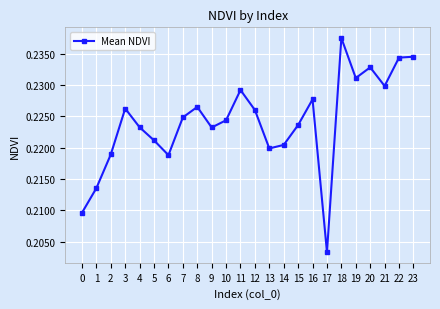

What is the sum of all values?

5.4